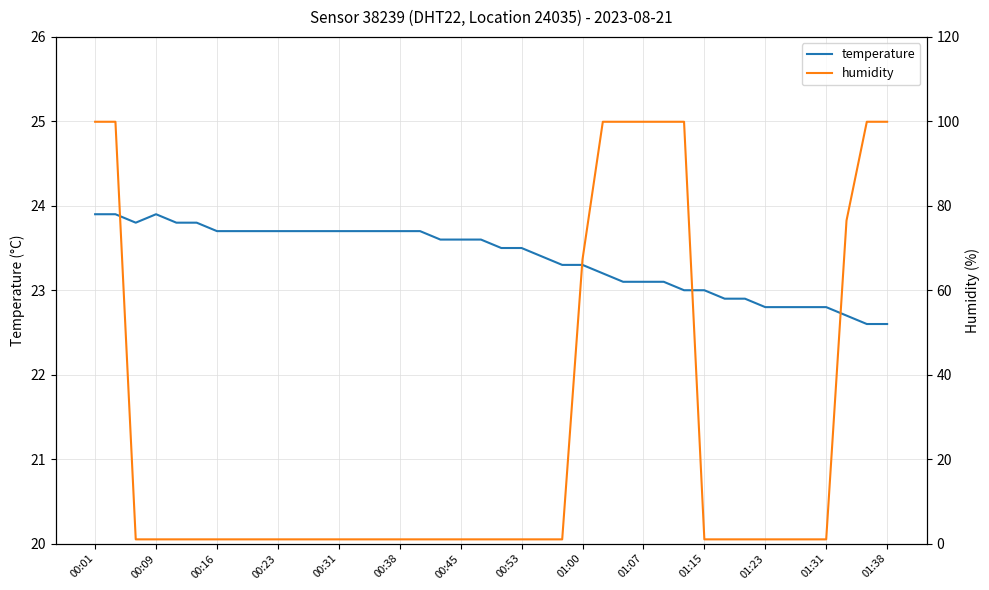

List the series in order of their peak value, lowest first.

temperature, humidity